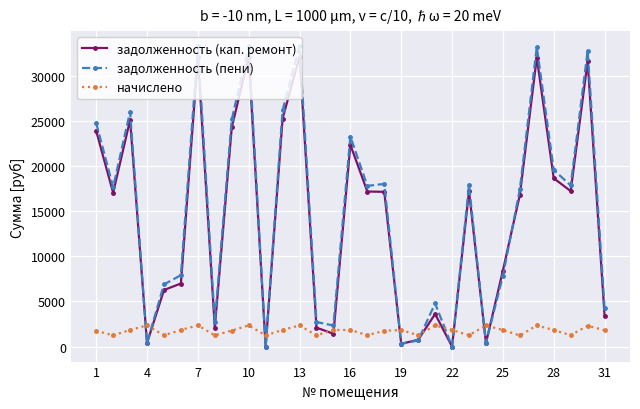

What is the value of the начислено point at the 30th from the left?

2307.2